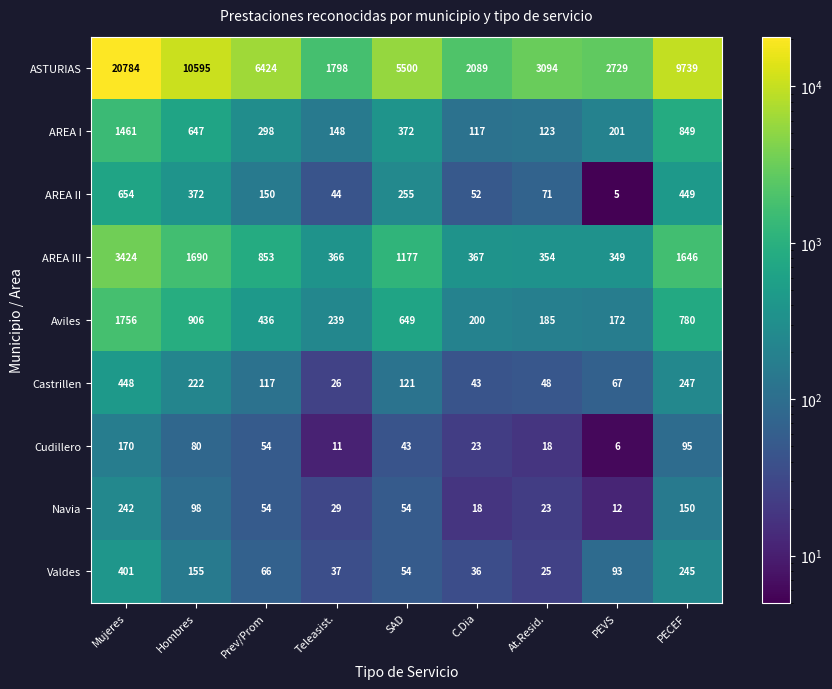

At C.Dia, list the series in order from smallest to largest.

Navia, Cudillero, Valdes, Castrillen, AREA II, AREA I, Aviles, AREA III, ASTURIAS